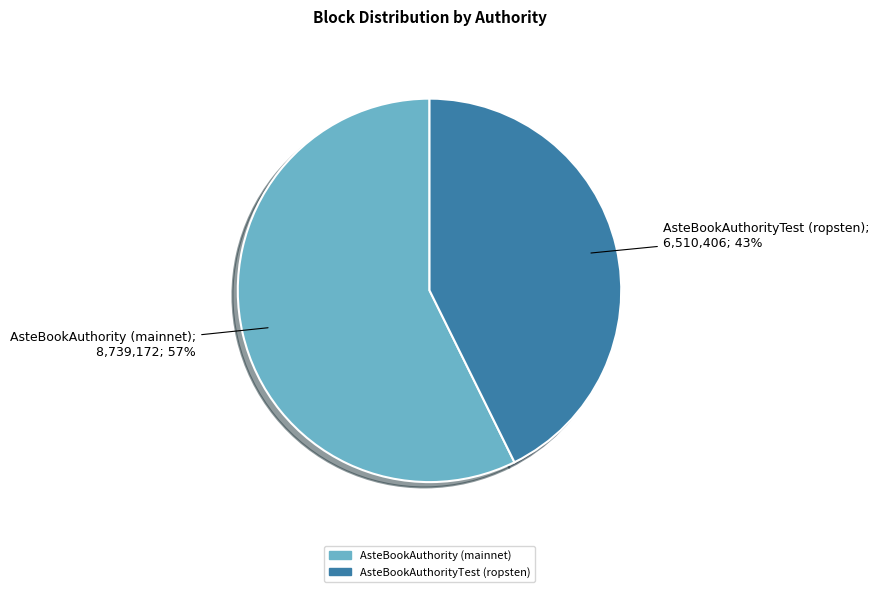

Count the number of slices in the pie.

2